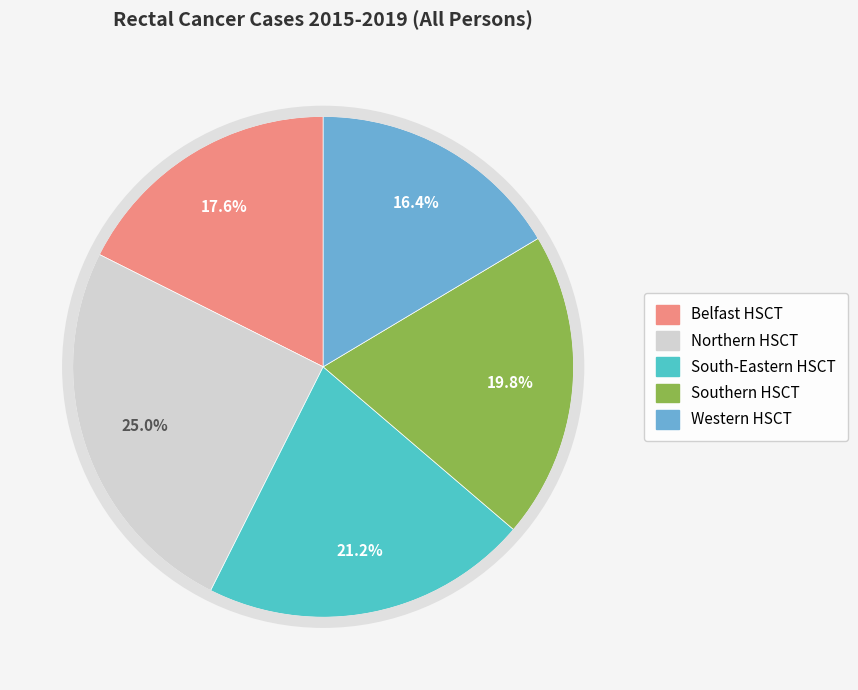

What portion of the pie excludes South-Eastern HSCT?

78.8%